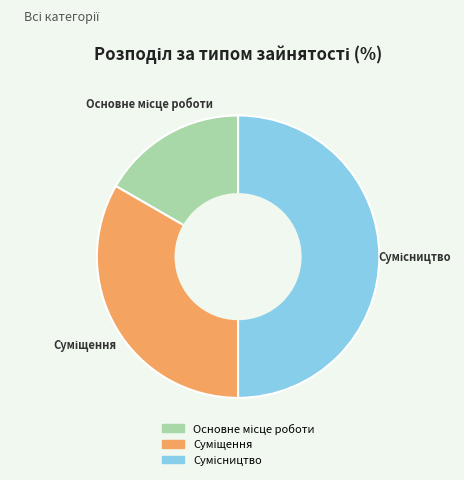

To the nearest percent, what is the difference between the largest and smallest slice percentages?

33%